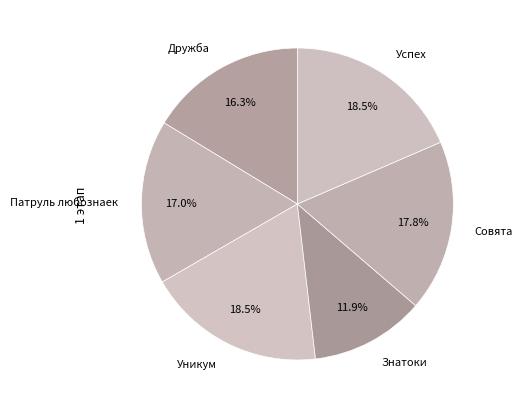

Is there any slice that represents more than half of the pie?

No